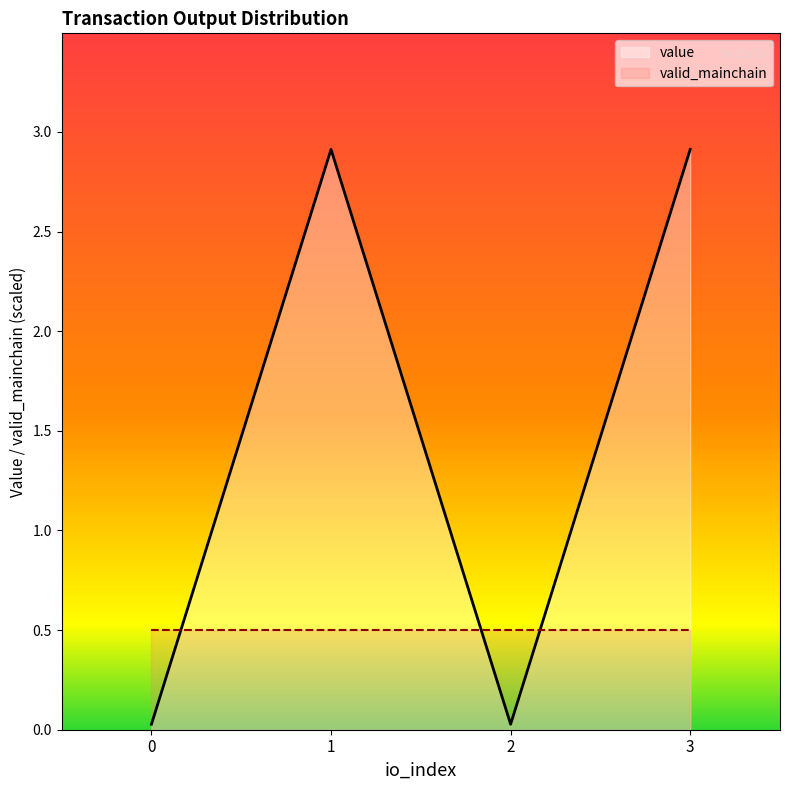

List the labels in order of io_index value, smallest first.

0, 1, 2, 3